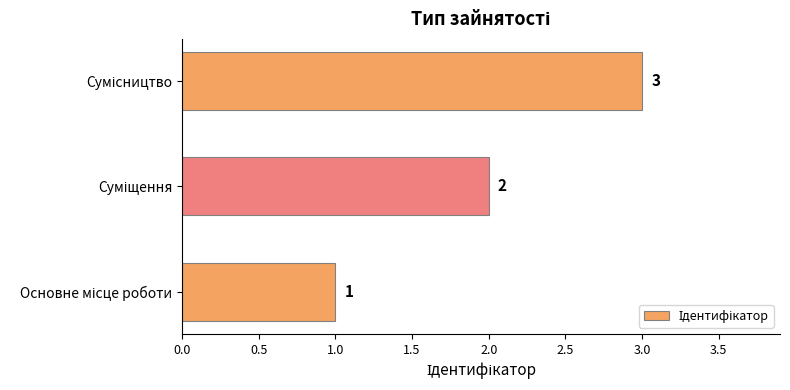

What is the sum of all values?

6